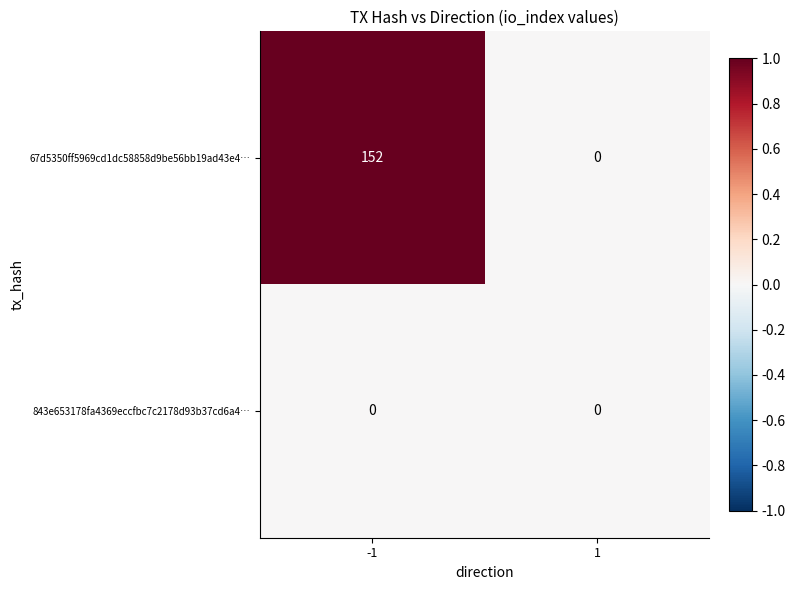

What is the difference between the highest and lowest values at -1?

152